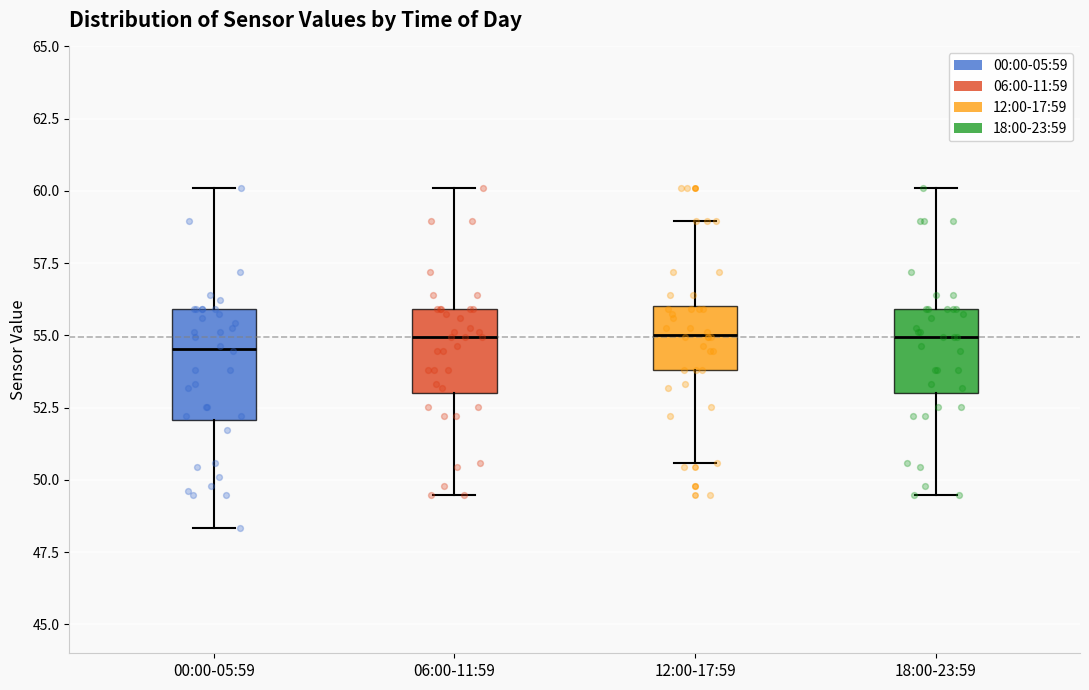

Which box is the tallest, from its lower edge to its upper edge?

00:00-05:59